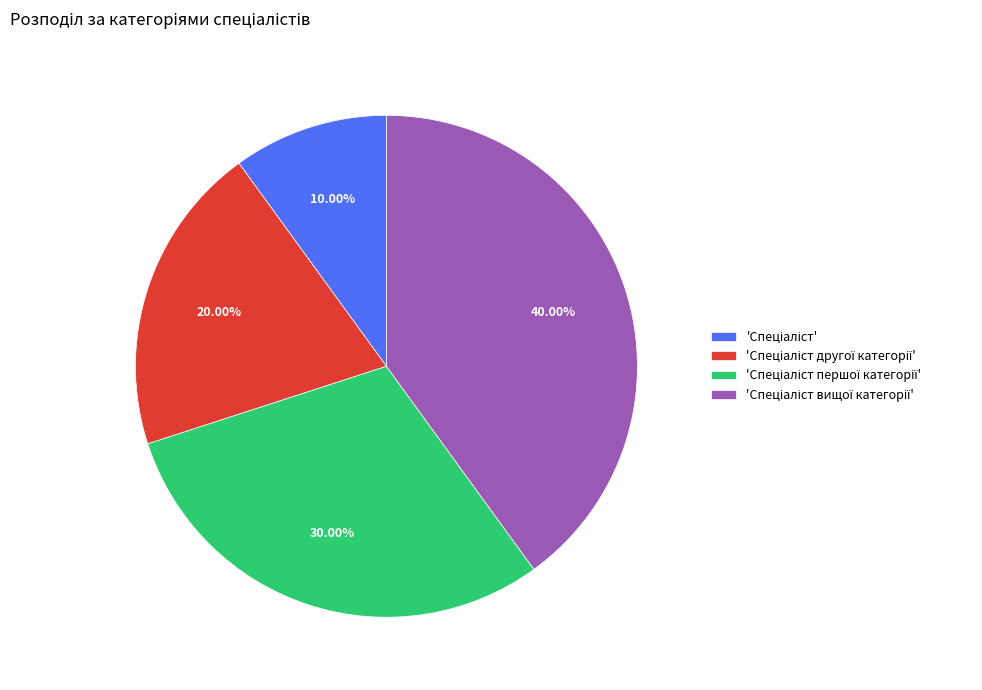

Does any single category account for the majority?

No